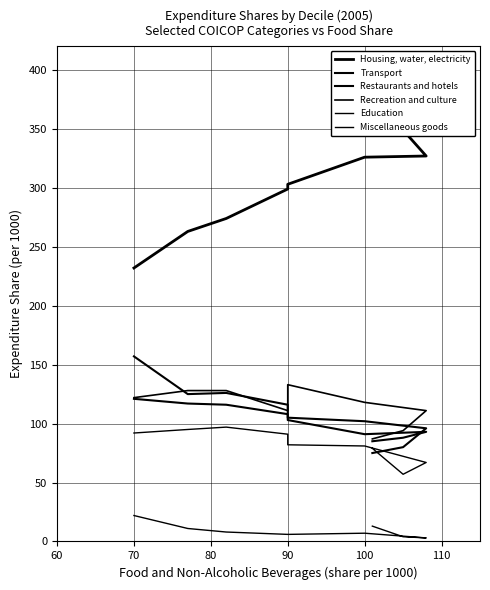

What is the greatest value displayed?

394